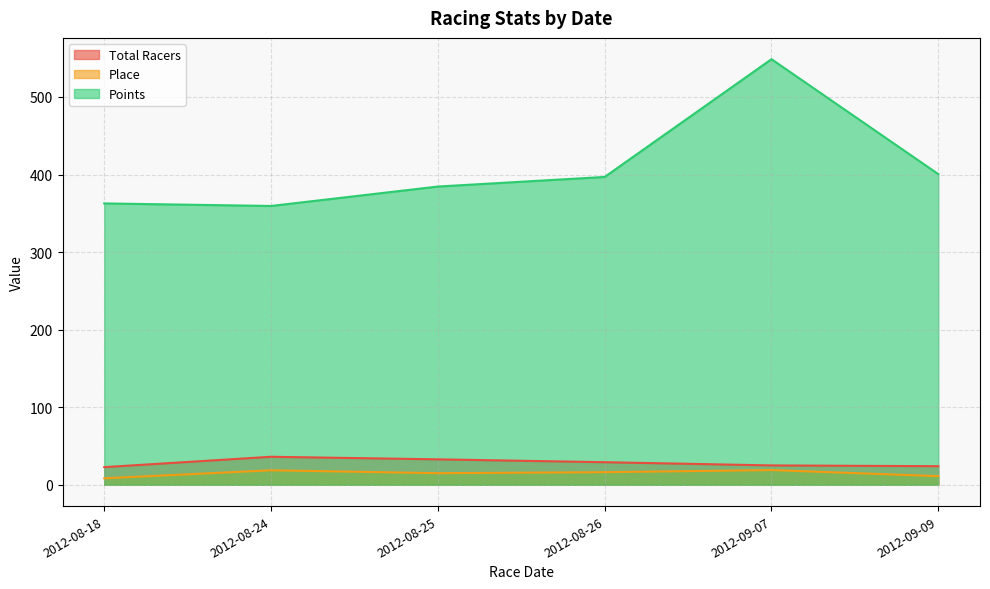

Is the value of Points at 2012-08-26 greater than the value of Place at 2012-08-24?

Yes